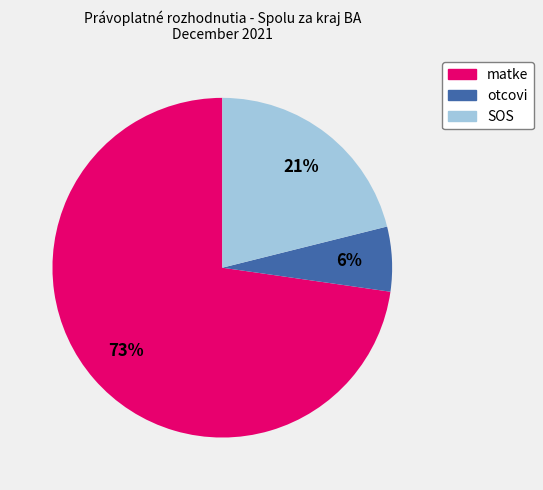

Approximately how many times larger is the value at SOS compared to matke?

0.3